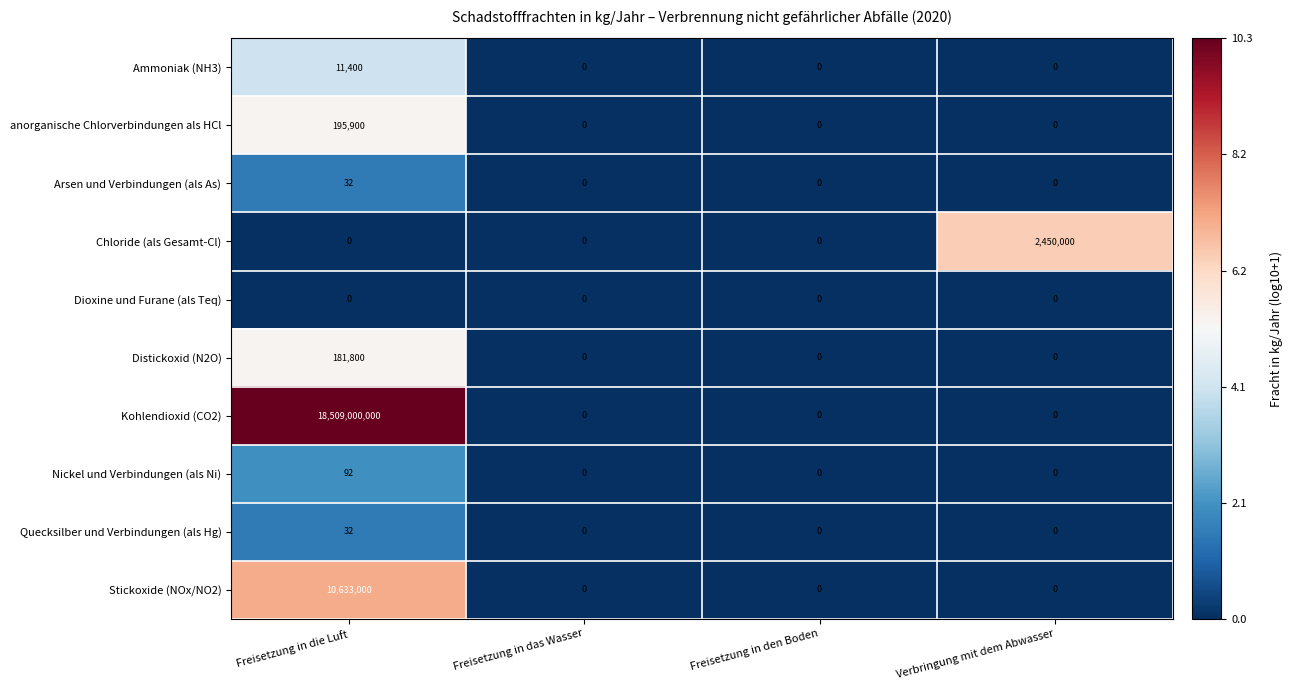

How many distinct data groups are displayed?

10